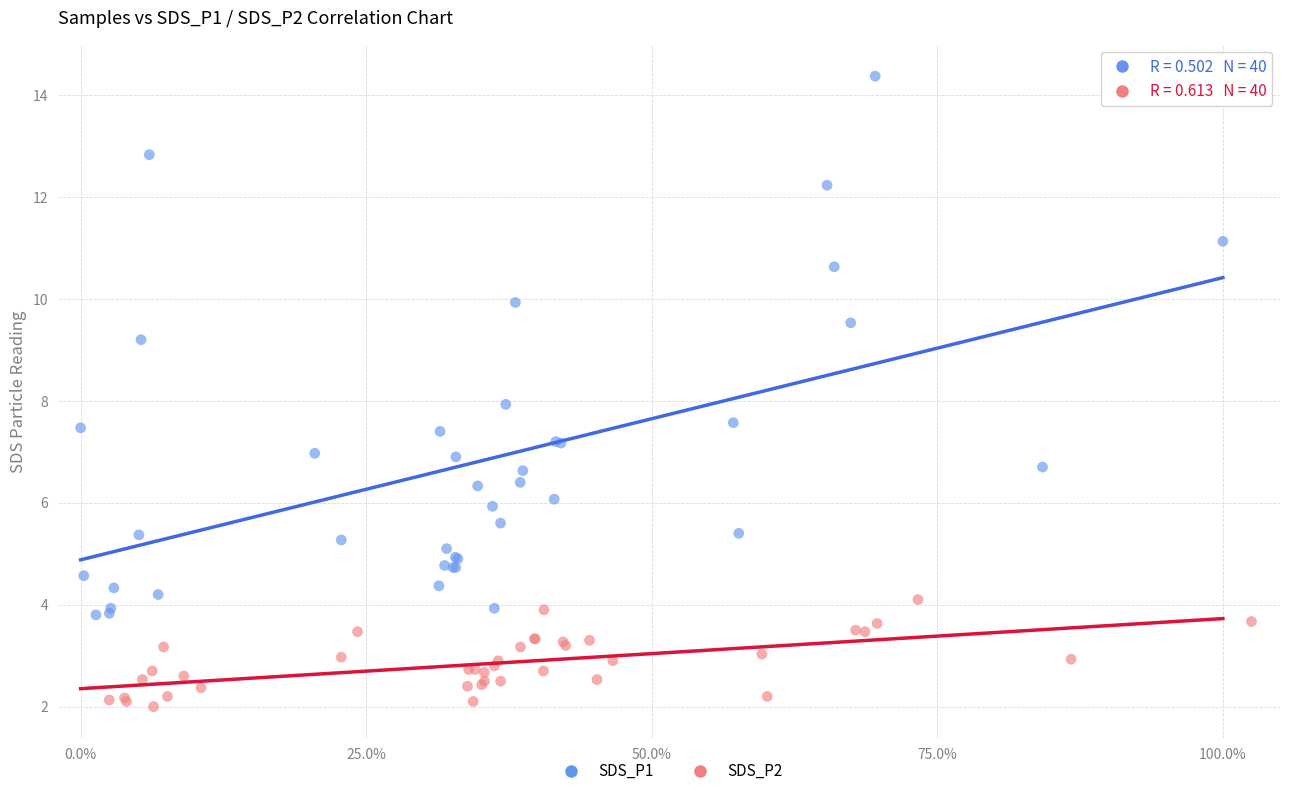

Which series has the widest spread of Y values?

SDS_P1